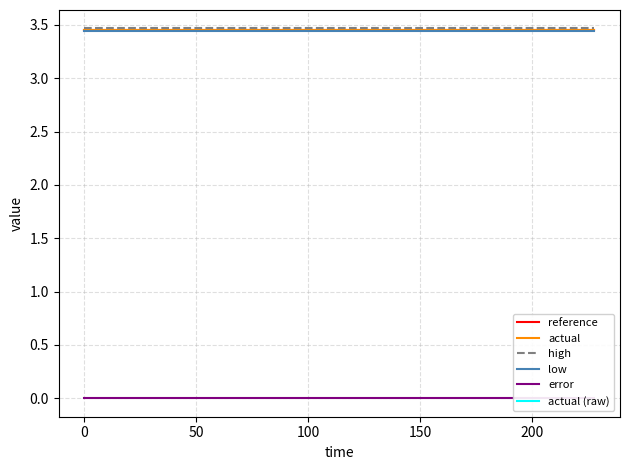

How many values in actual (raw) are above zero?

10